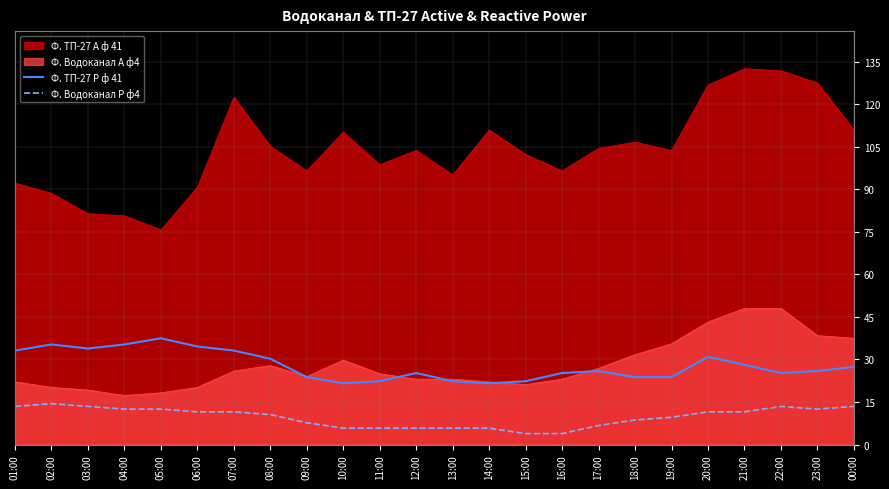

How many categories are shown in the chart?

24